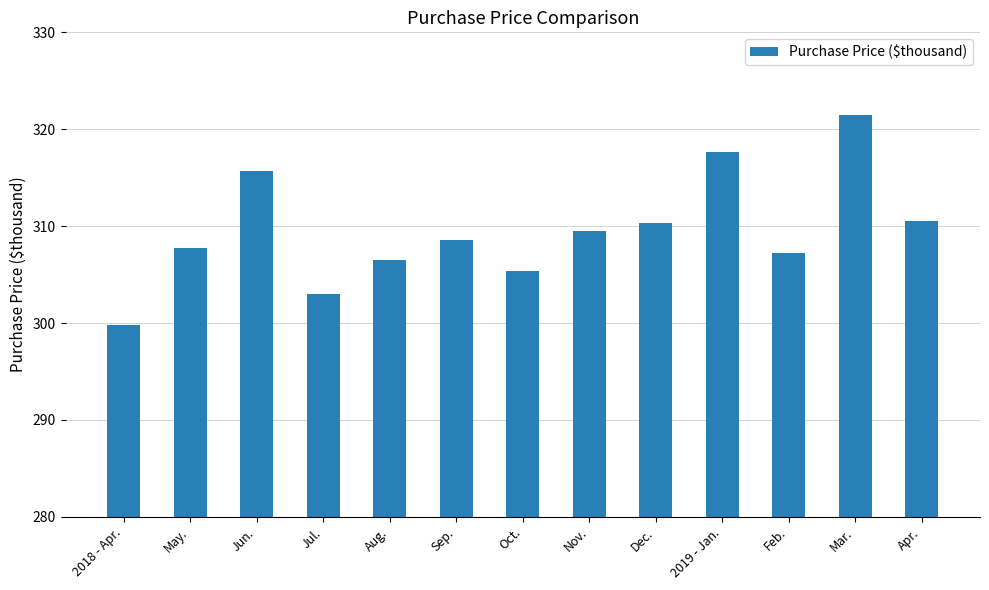

What is the average value?

309.5